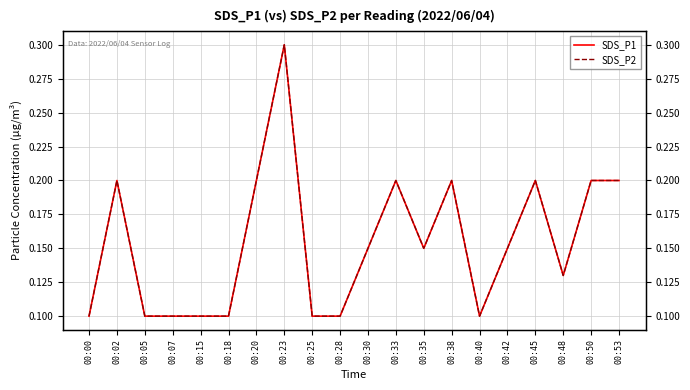

Count the number of categories in the chart.

20